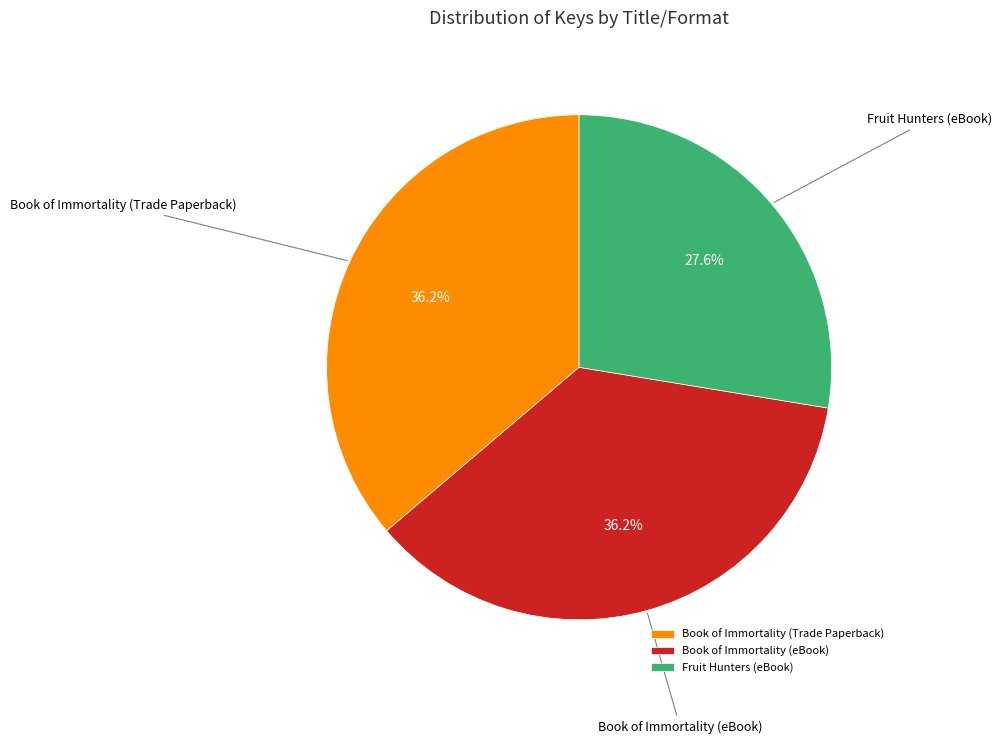

Do Book of Immortality (eBook) and Fruit Hunters (eBook) together represent more than half of the pie?

Yes